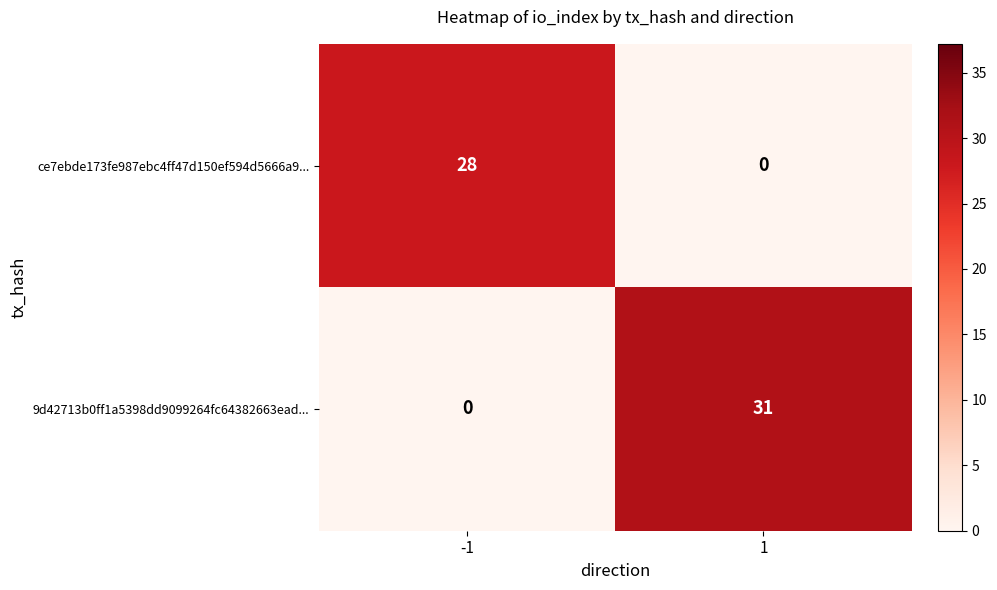

What is the total value across all series at 1?

31